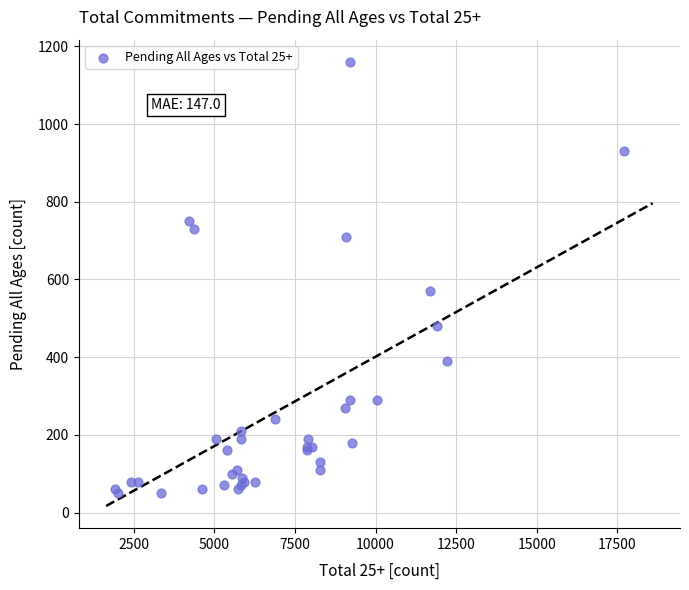

What Y value in the scatter plot is closest to 605?

570